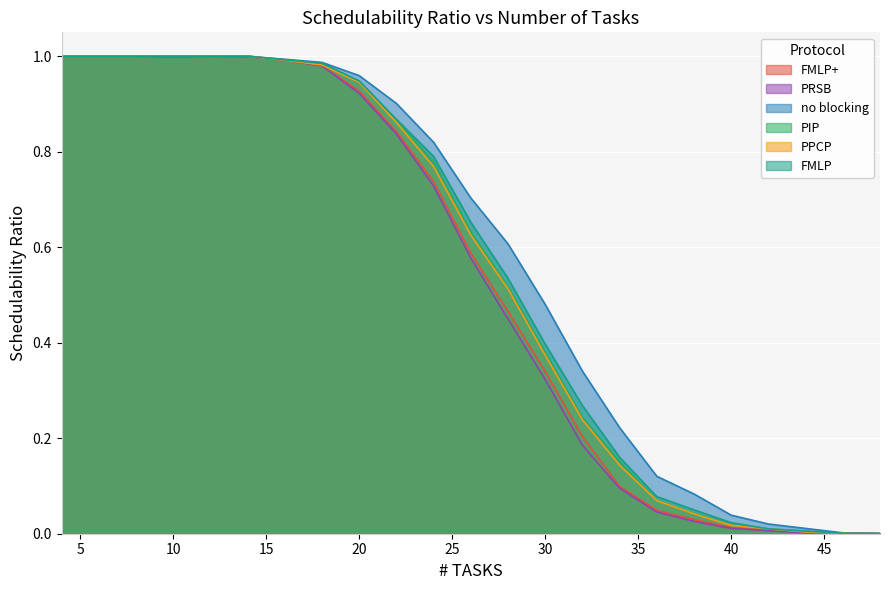

True or false: FMLP+ and FMLP cross at least once.

False